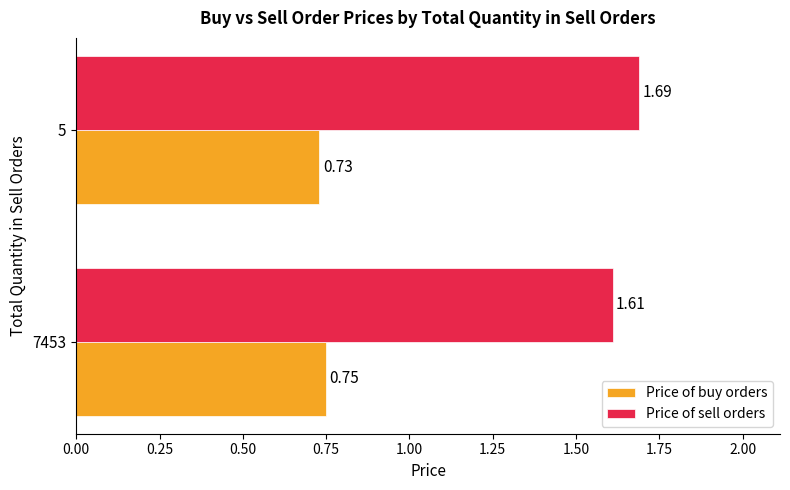

List the series in order of their overall mean, lowest first.

Price of buy orders, Price of sell orders